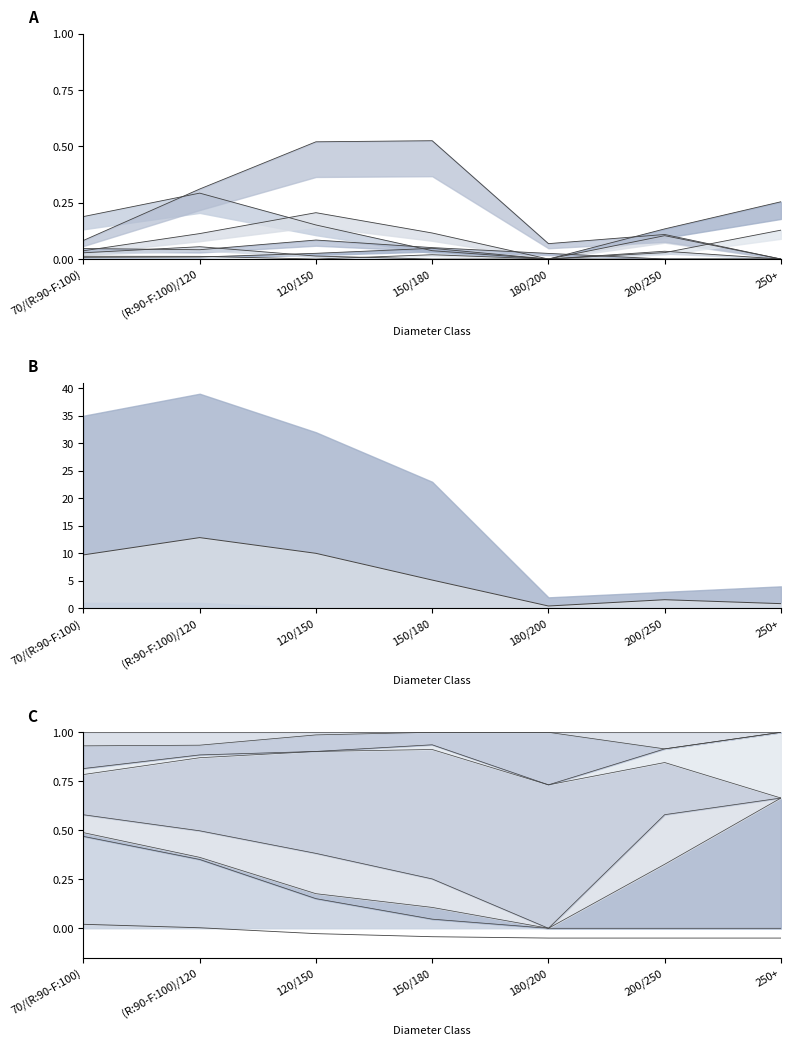

Which category has the highest value across all series?

(R:90-F:100)/120